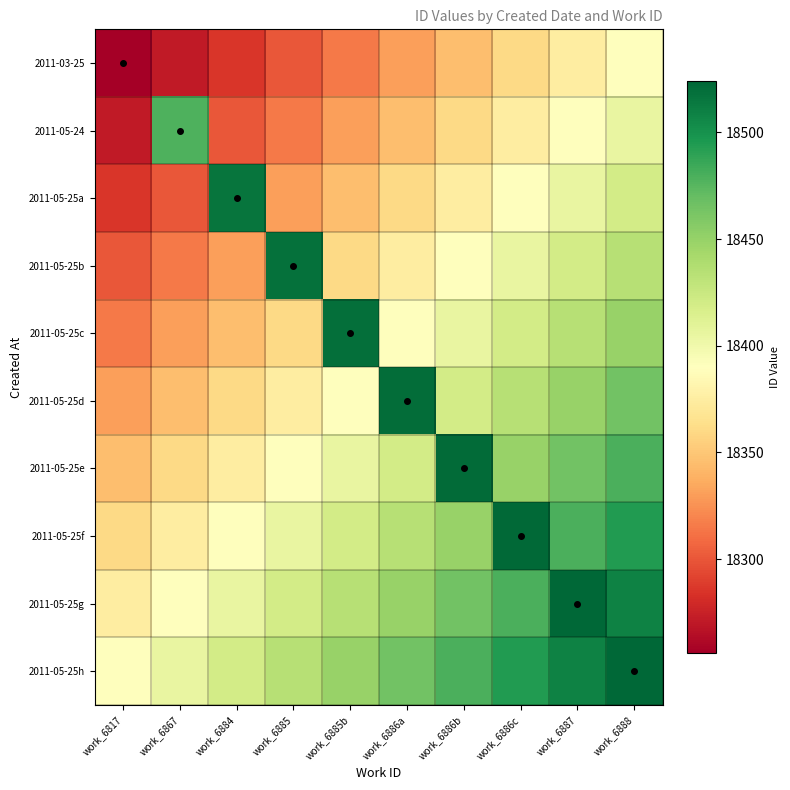

Which series changed the most between work_6817 and work_6886b?

2011-05-25e